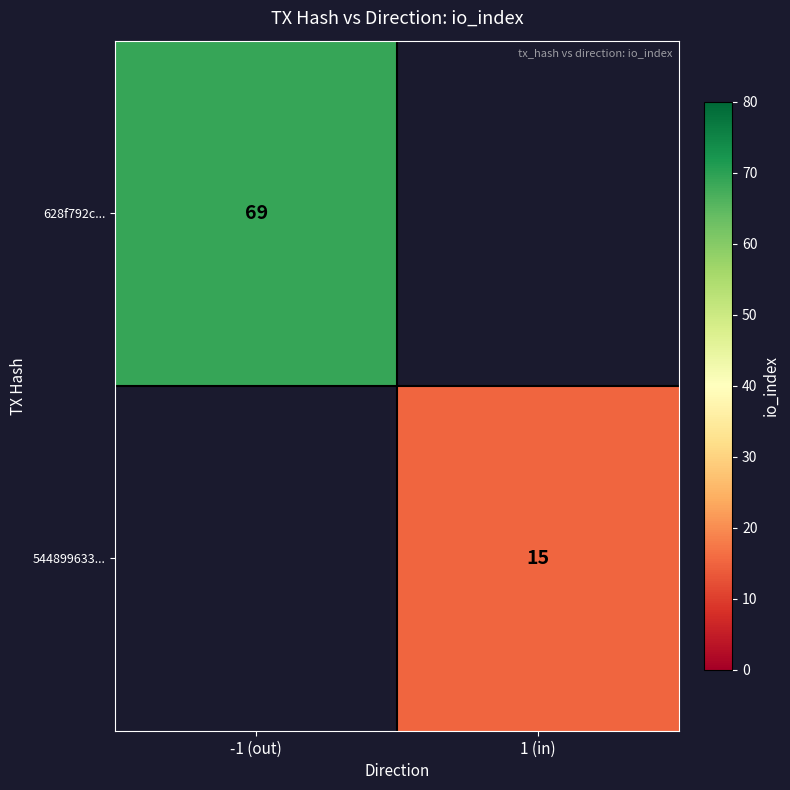

Which category has the lowest value across all series?

1 (in)